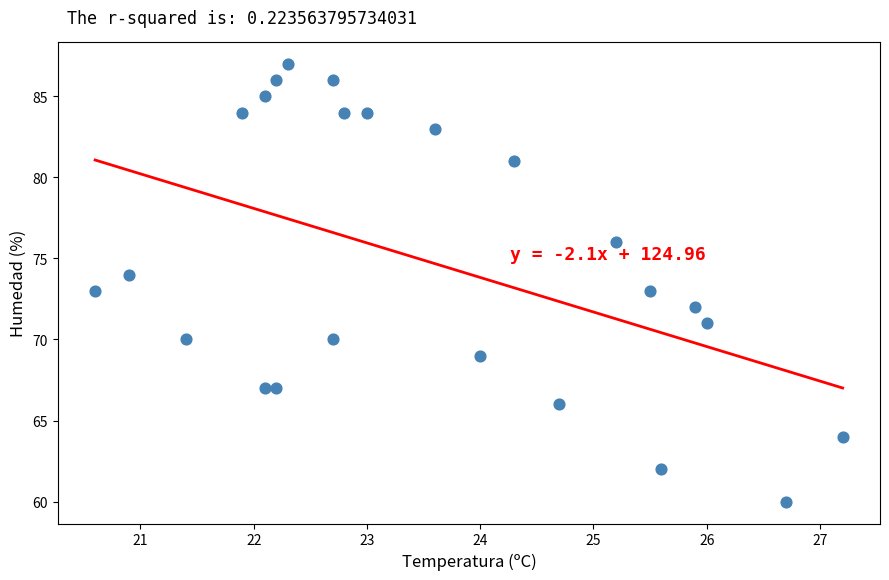

What is the range of Y values (max minus min)?

27